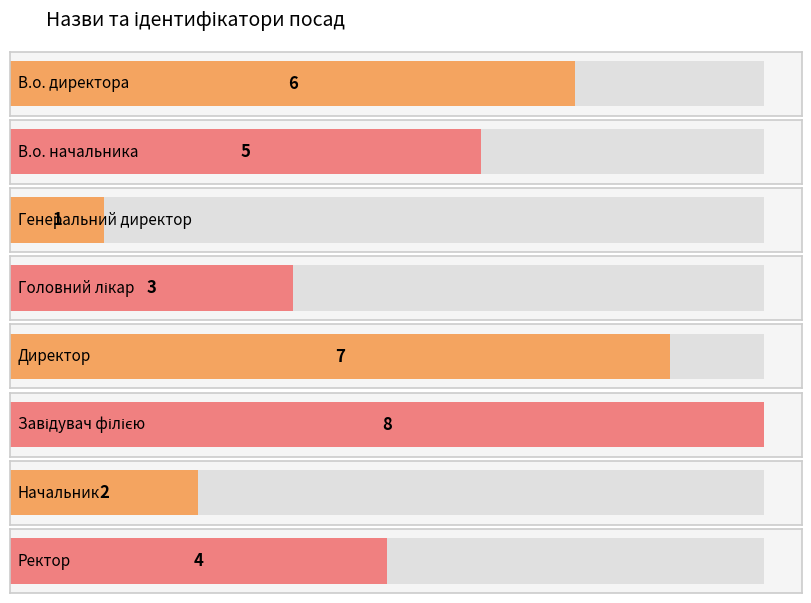

Reading left to right, transcribe all the data shown in this chart.

В.о. директора=6	В.о. начальника=5	Генеральний директор=1	Головний лікар=3	Директор=7	Завідувач філією=8	Начальник=2	Ректор=4